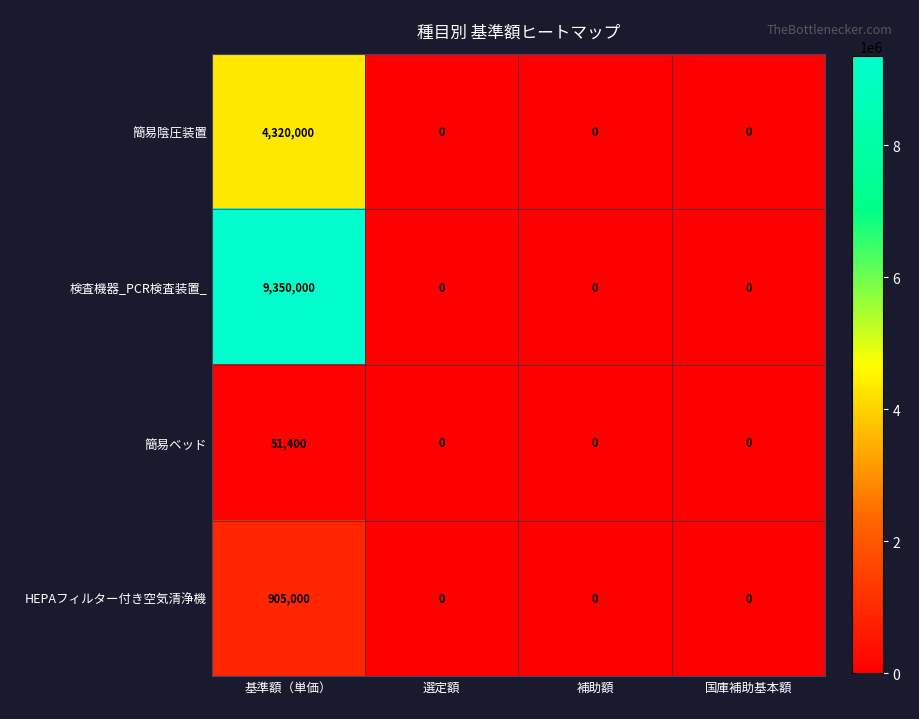

Reading left to right, transcribe all the data shown in this chart.

簡易陰圧装置: 基準額（単価）=4320000	選定額=0	補助額=0	国庫補助基本額=0
検査機器_PCR検査装置_: 基準額（単価）=9350000	選定額=0	補助額=0	国庫補助基本額=0
簡易ベッド: 基準額（単価）=51400	選定額=0	補助額=0	国庫補助基本額=0
HEPAフィルター付き空気清浄機: 基準額（単価）=905000	選定額=0	補助額=0	国庫補助基本額=0